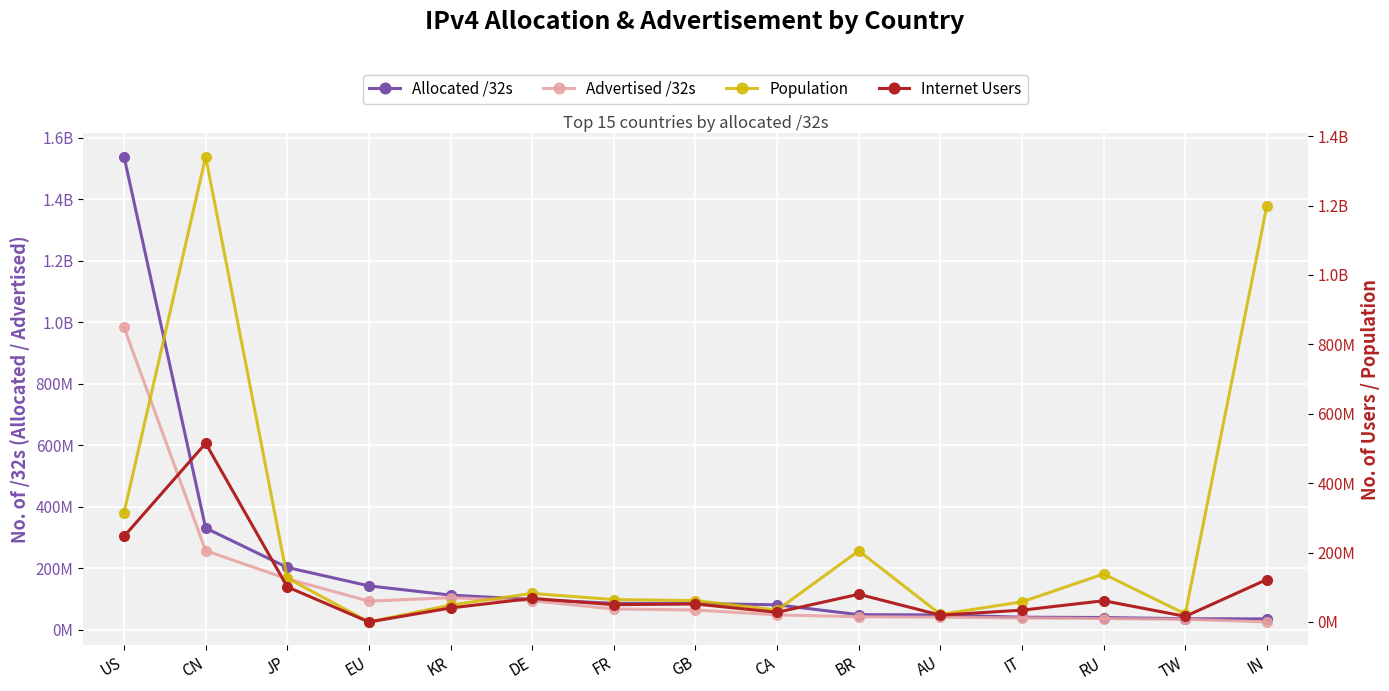

Which series has the largest total across all categories?

Population